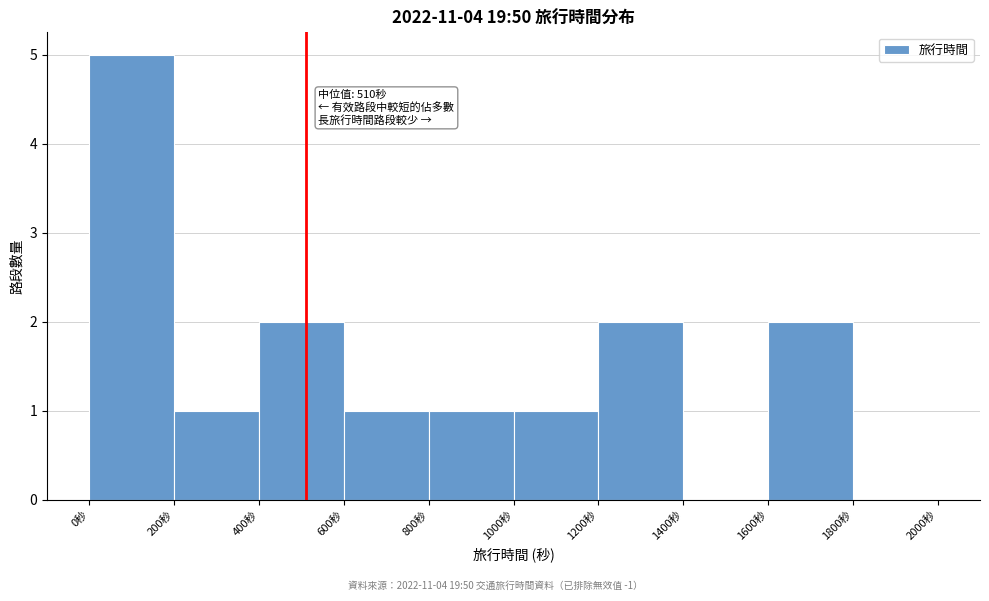

Which range on the x-axis has the tallest bar?

0 to 200